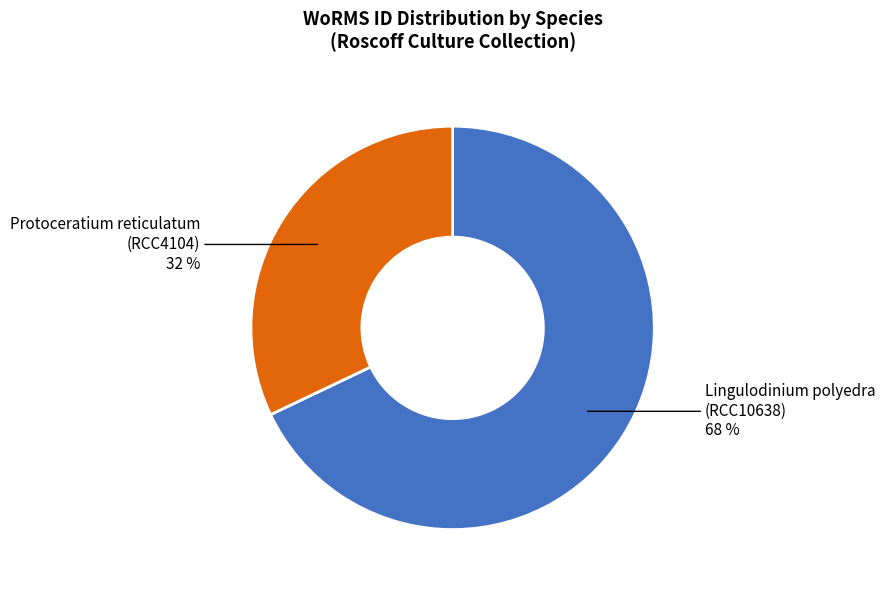

What is the ratio of the value at Lingulodinium polyedra (RCC10638) to the value at Protoceratium reticulatum (RCC4104)?

2.1